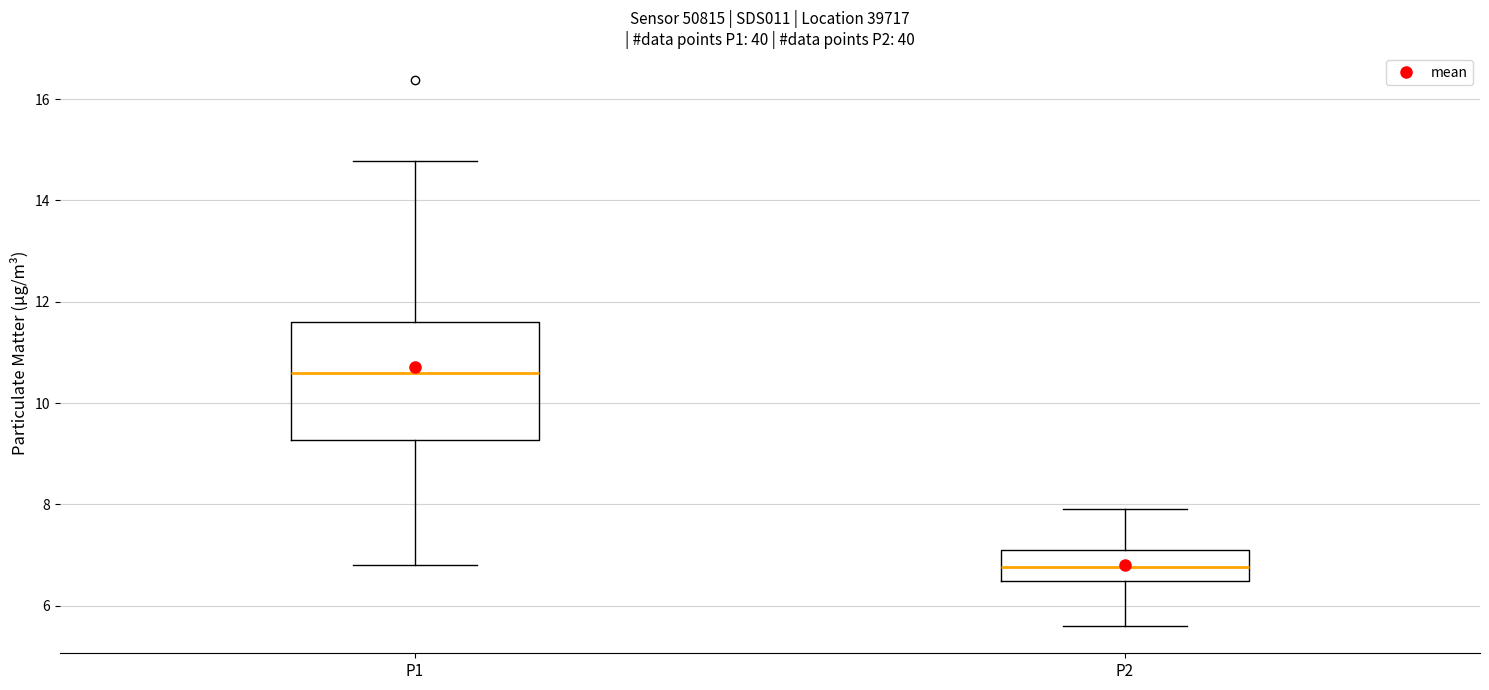

Which box has the highest median line?

P1